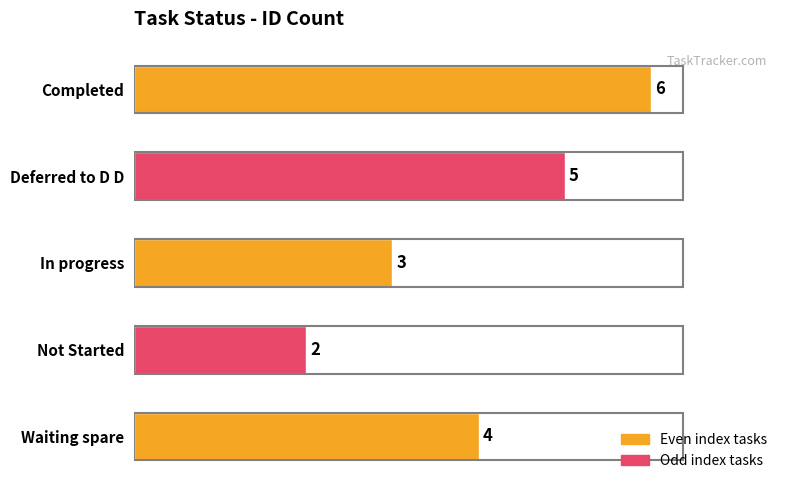

What value does the data have at Waiting spare?

4